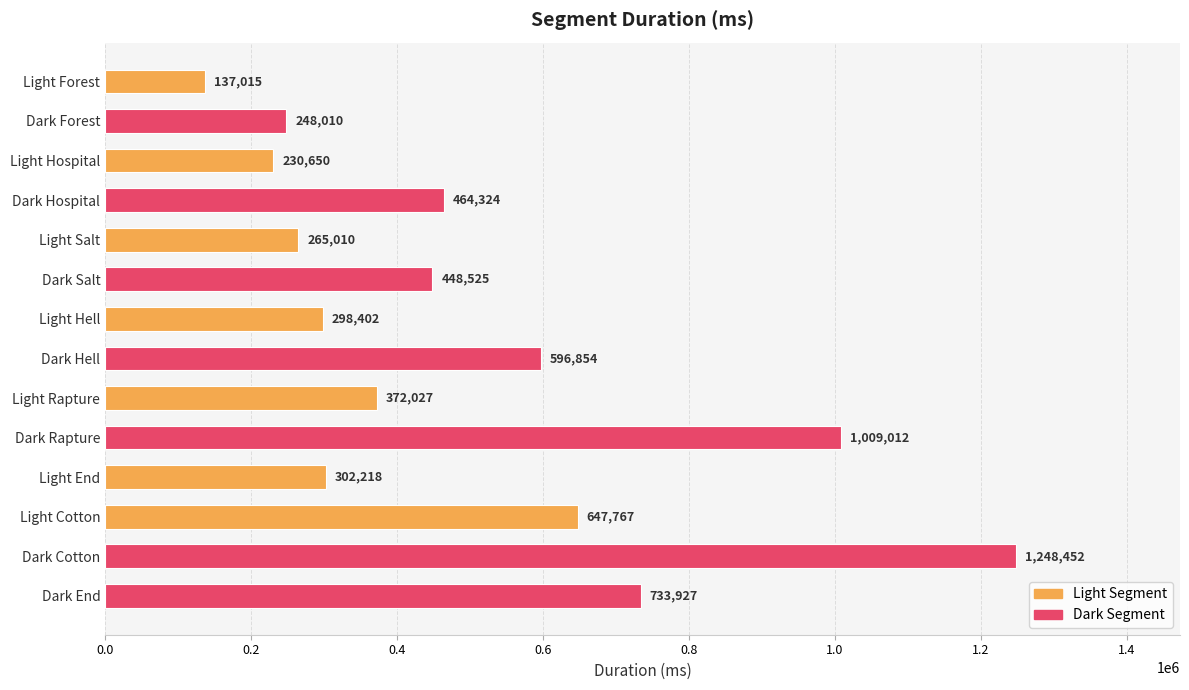

At which label is the value closest to 692733?

Dark End